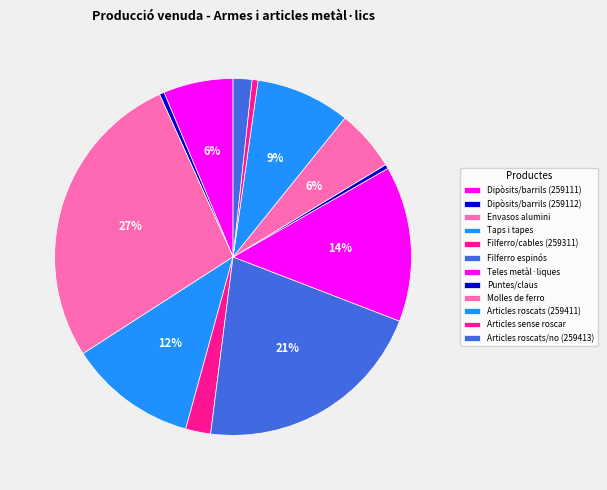

How many slices are in this pie chart?

12